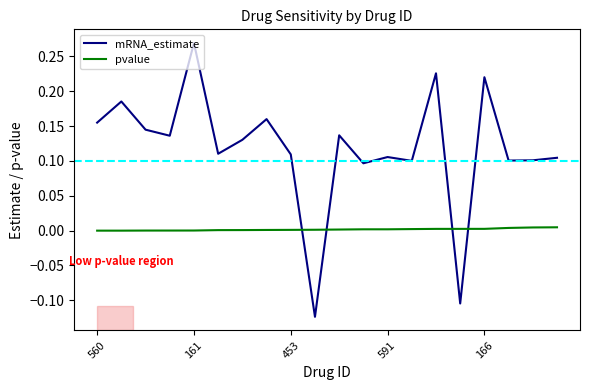

In mRNA_estimate, how many points are lower than both neighbors (excluding endpoints)?

7